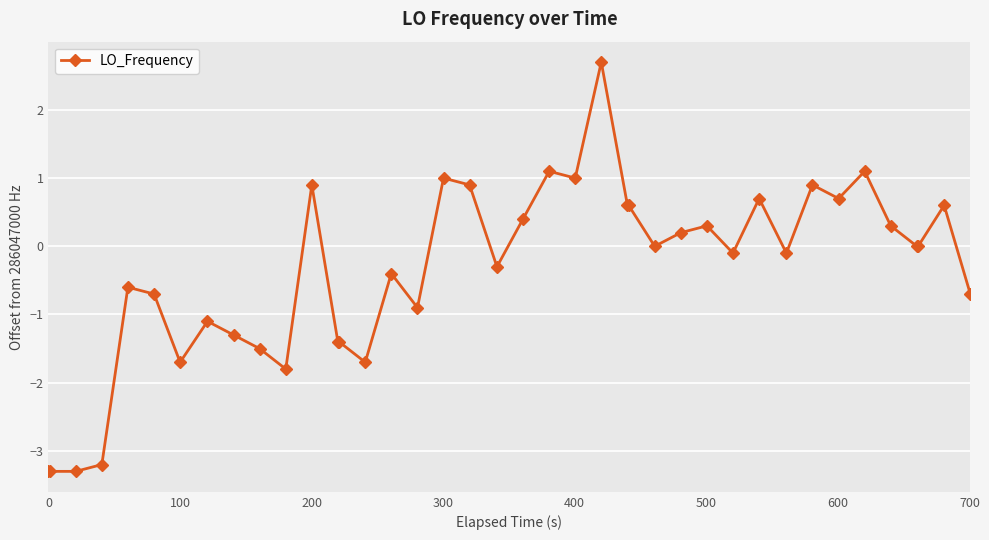

What is the sum of all values?

-14.8